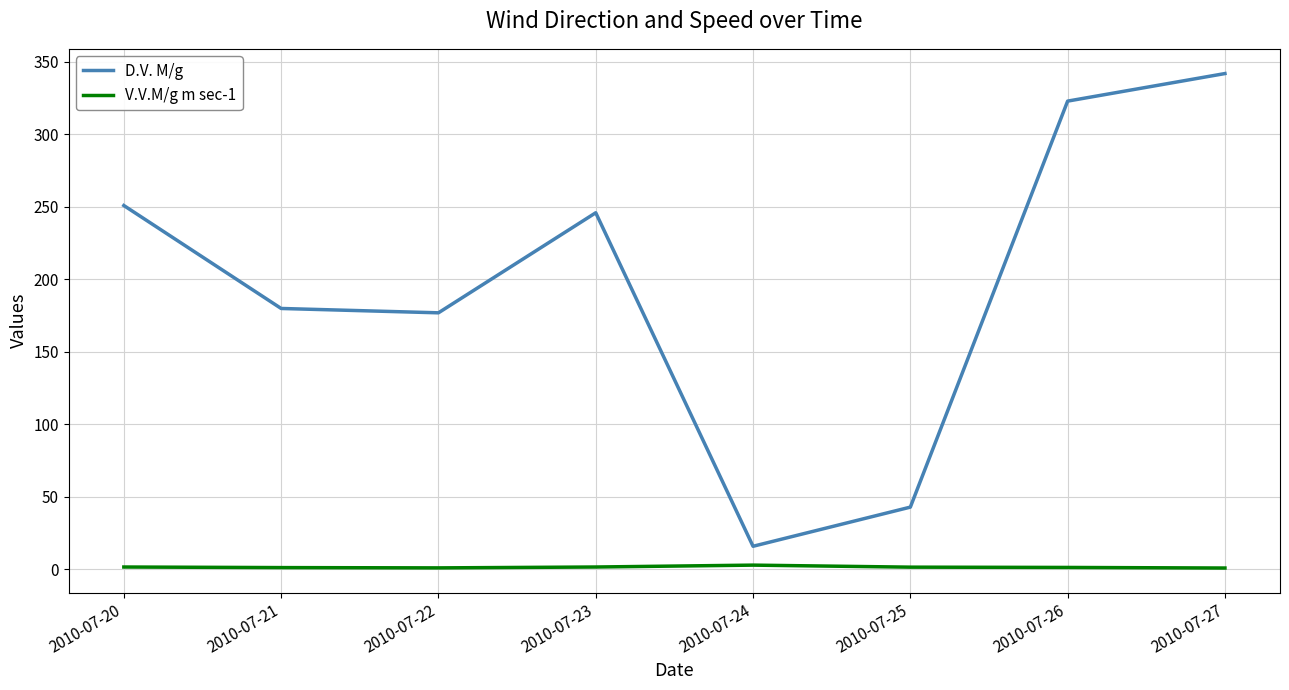

How many categories are shown in the chart?

8